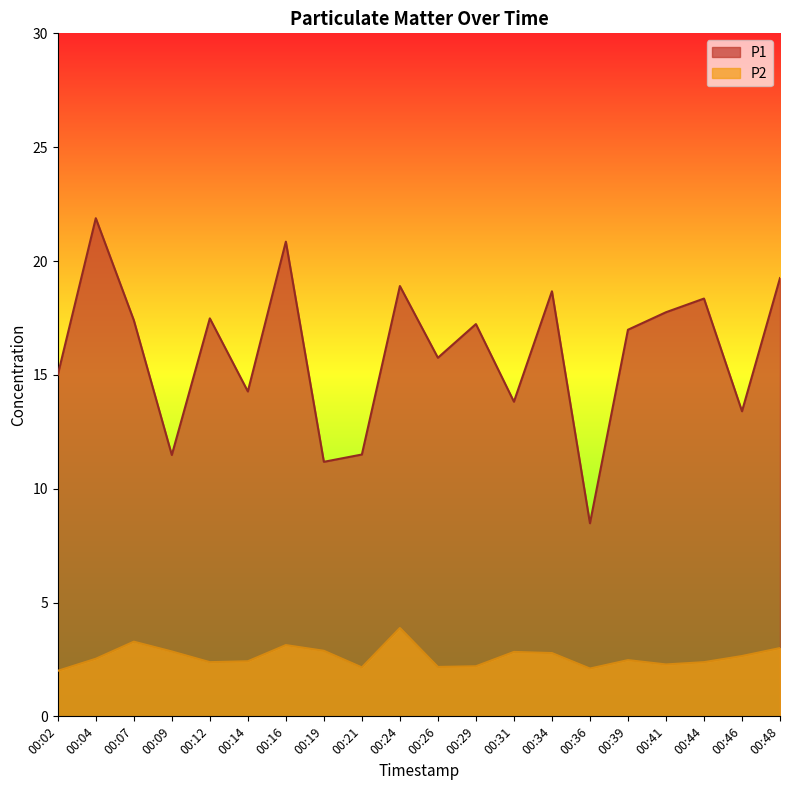

What is the average value of the P1 series?

16.0